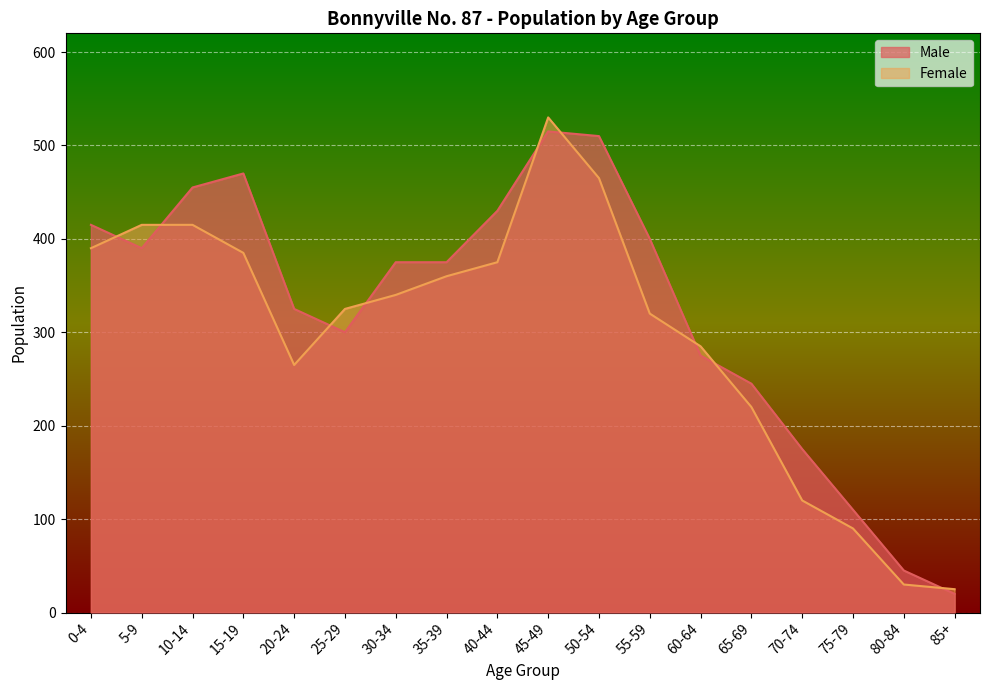

True or false: Male and Female cross at least once.

True